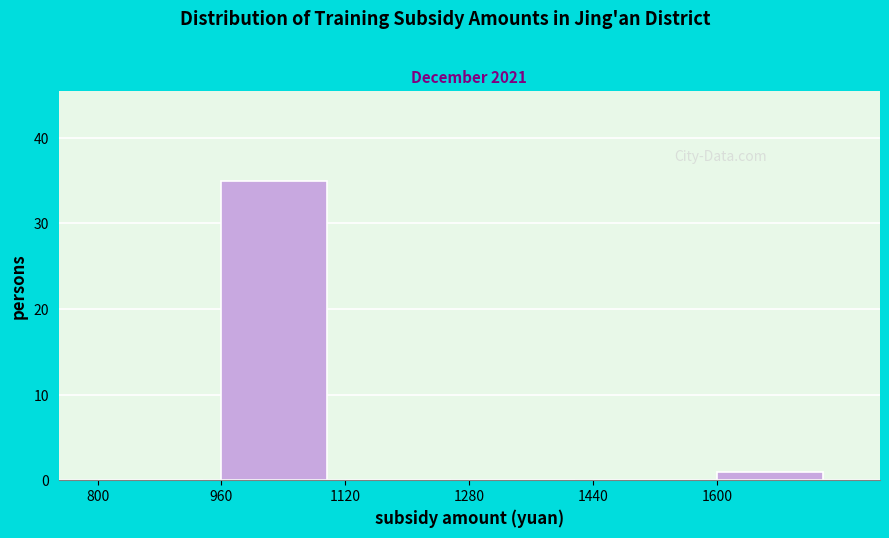

Reading right to left, what are all the values shown in this chart?

1600=1	1440=0	1280=0	1120=0	960=35	800=0